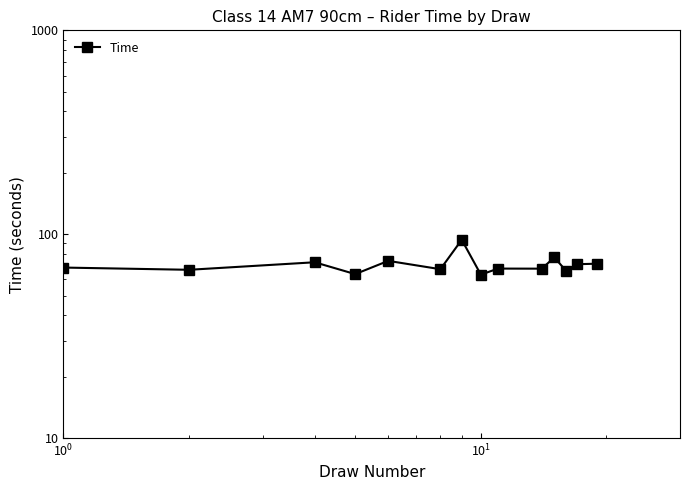

True or false: the data has more than 2 interior local peaks.

True